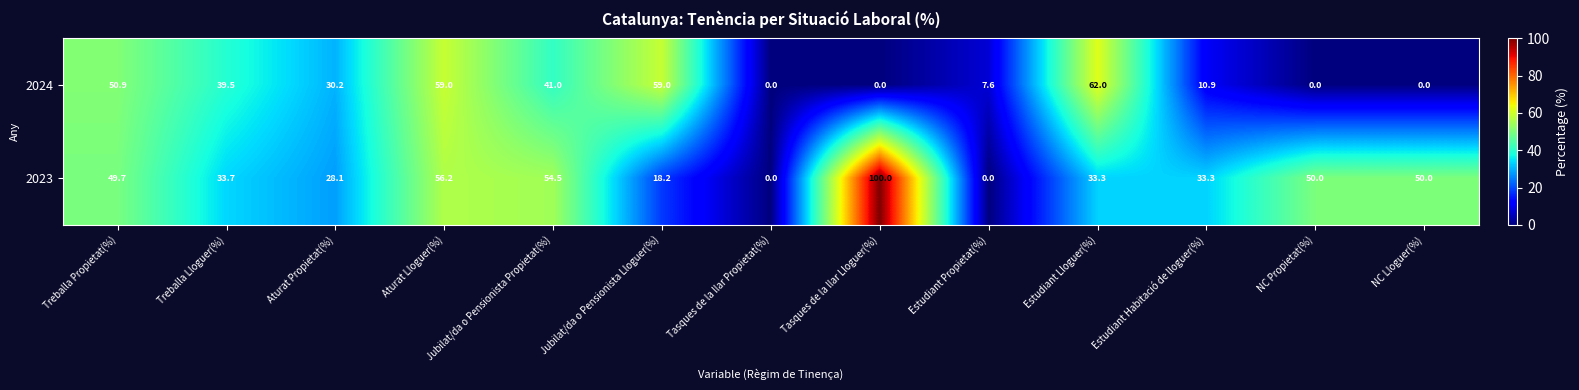

What is the total value across all series at Estudiant Habitació de lloguer(%)?

44.2